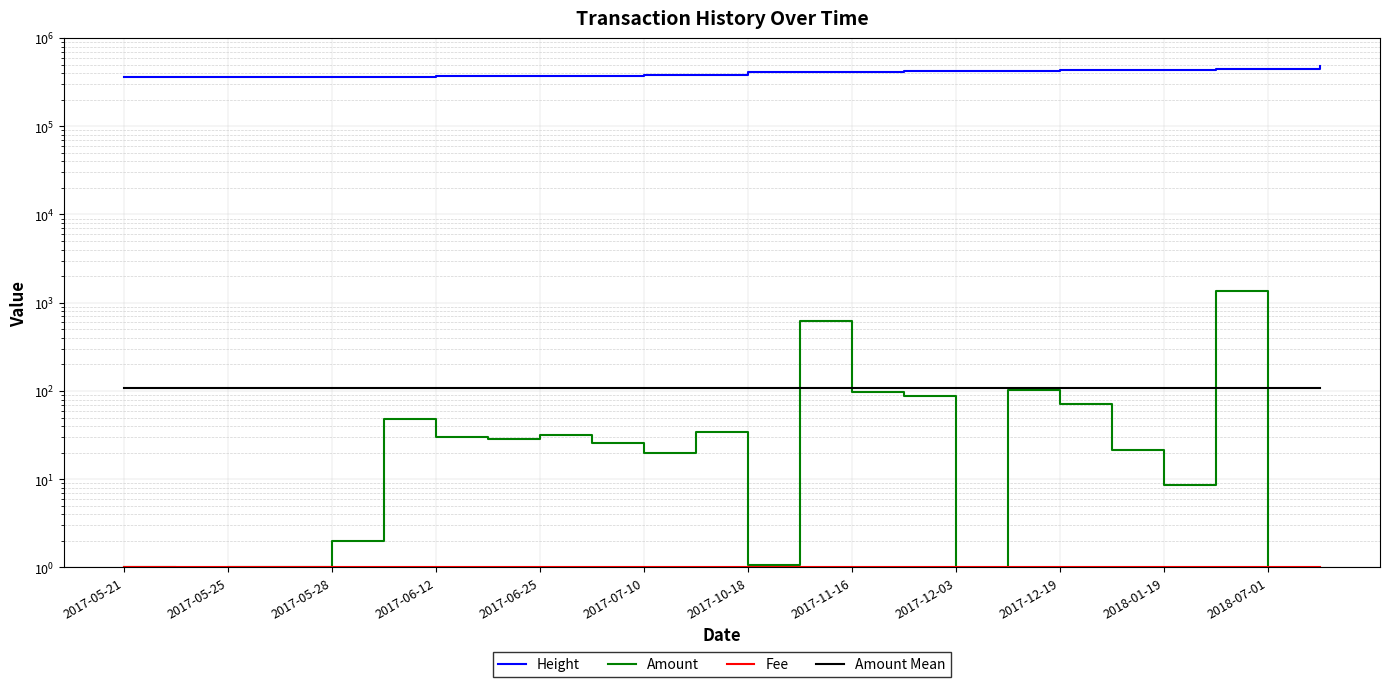

Is the value of Amount at 2017-05-21 greater than the value of Fee at 2017-06-12?

No